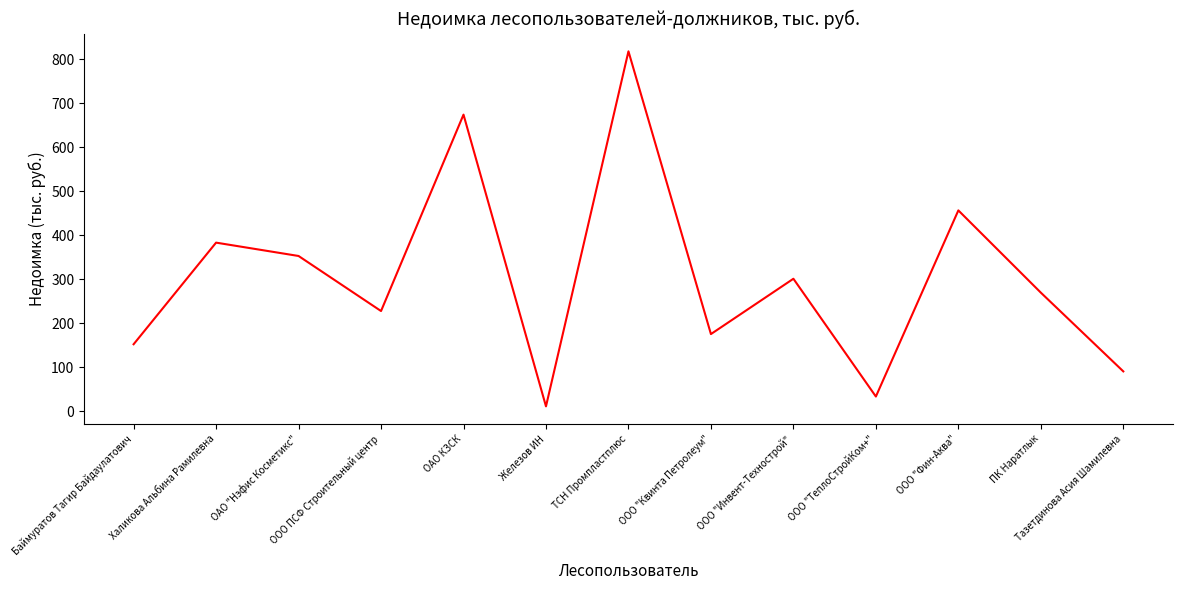

Reading left to right, list all the values displayed in this chart.

152.6	383.3	353.0	228.0	673.9	11.6	817.6	175.7	301.3	33.9	456.5	269.8	91.0